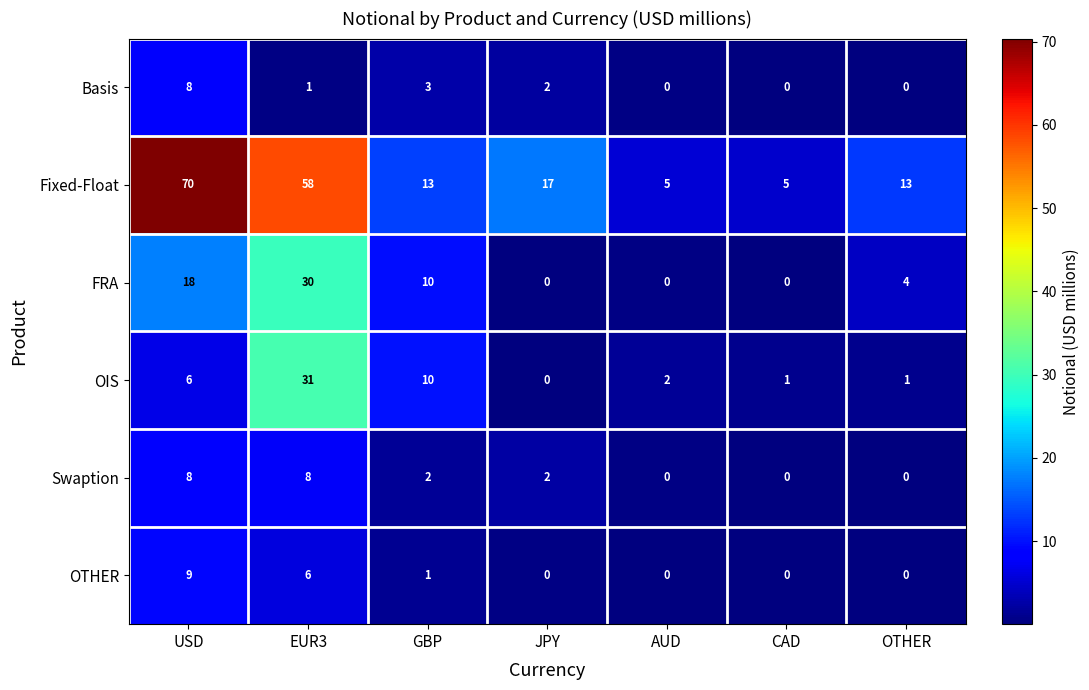

What is the maximum value for OTHER?

9